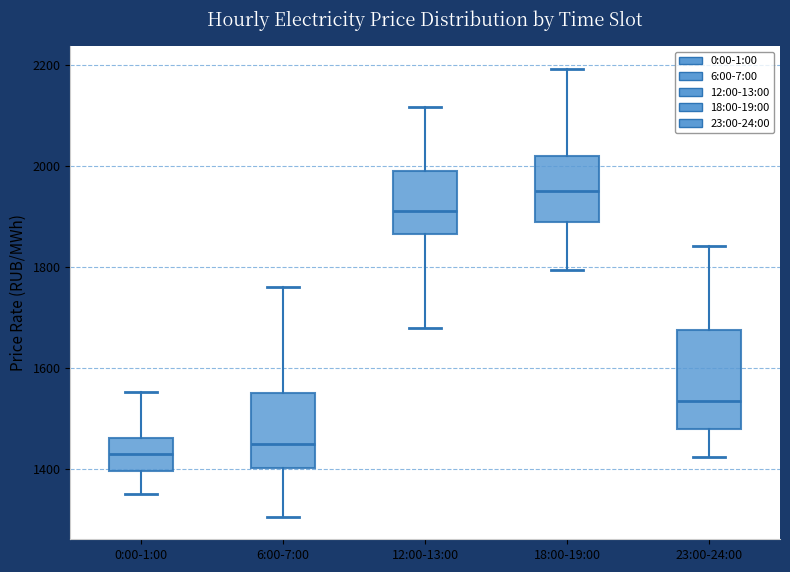

Comparing the boxes themselves (not the whiskers), which one is the tallest?

23:00-24:00